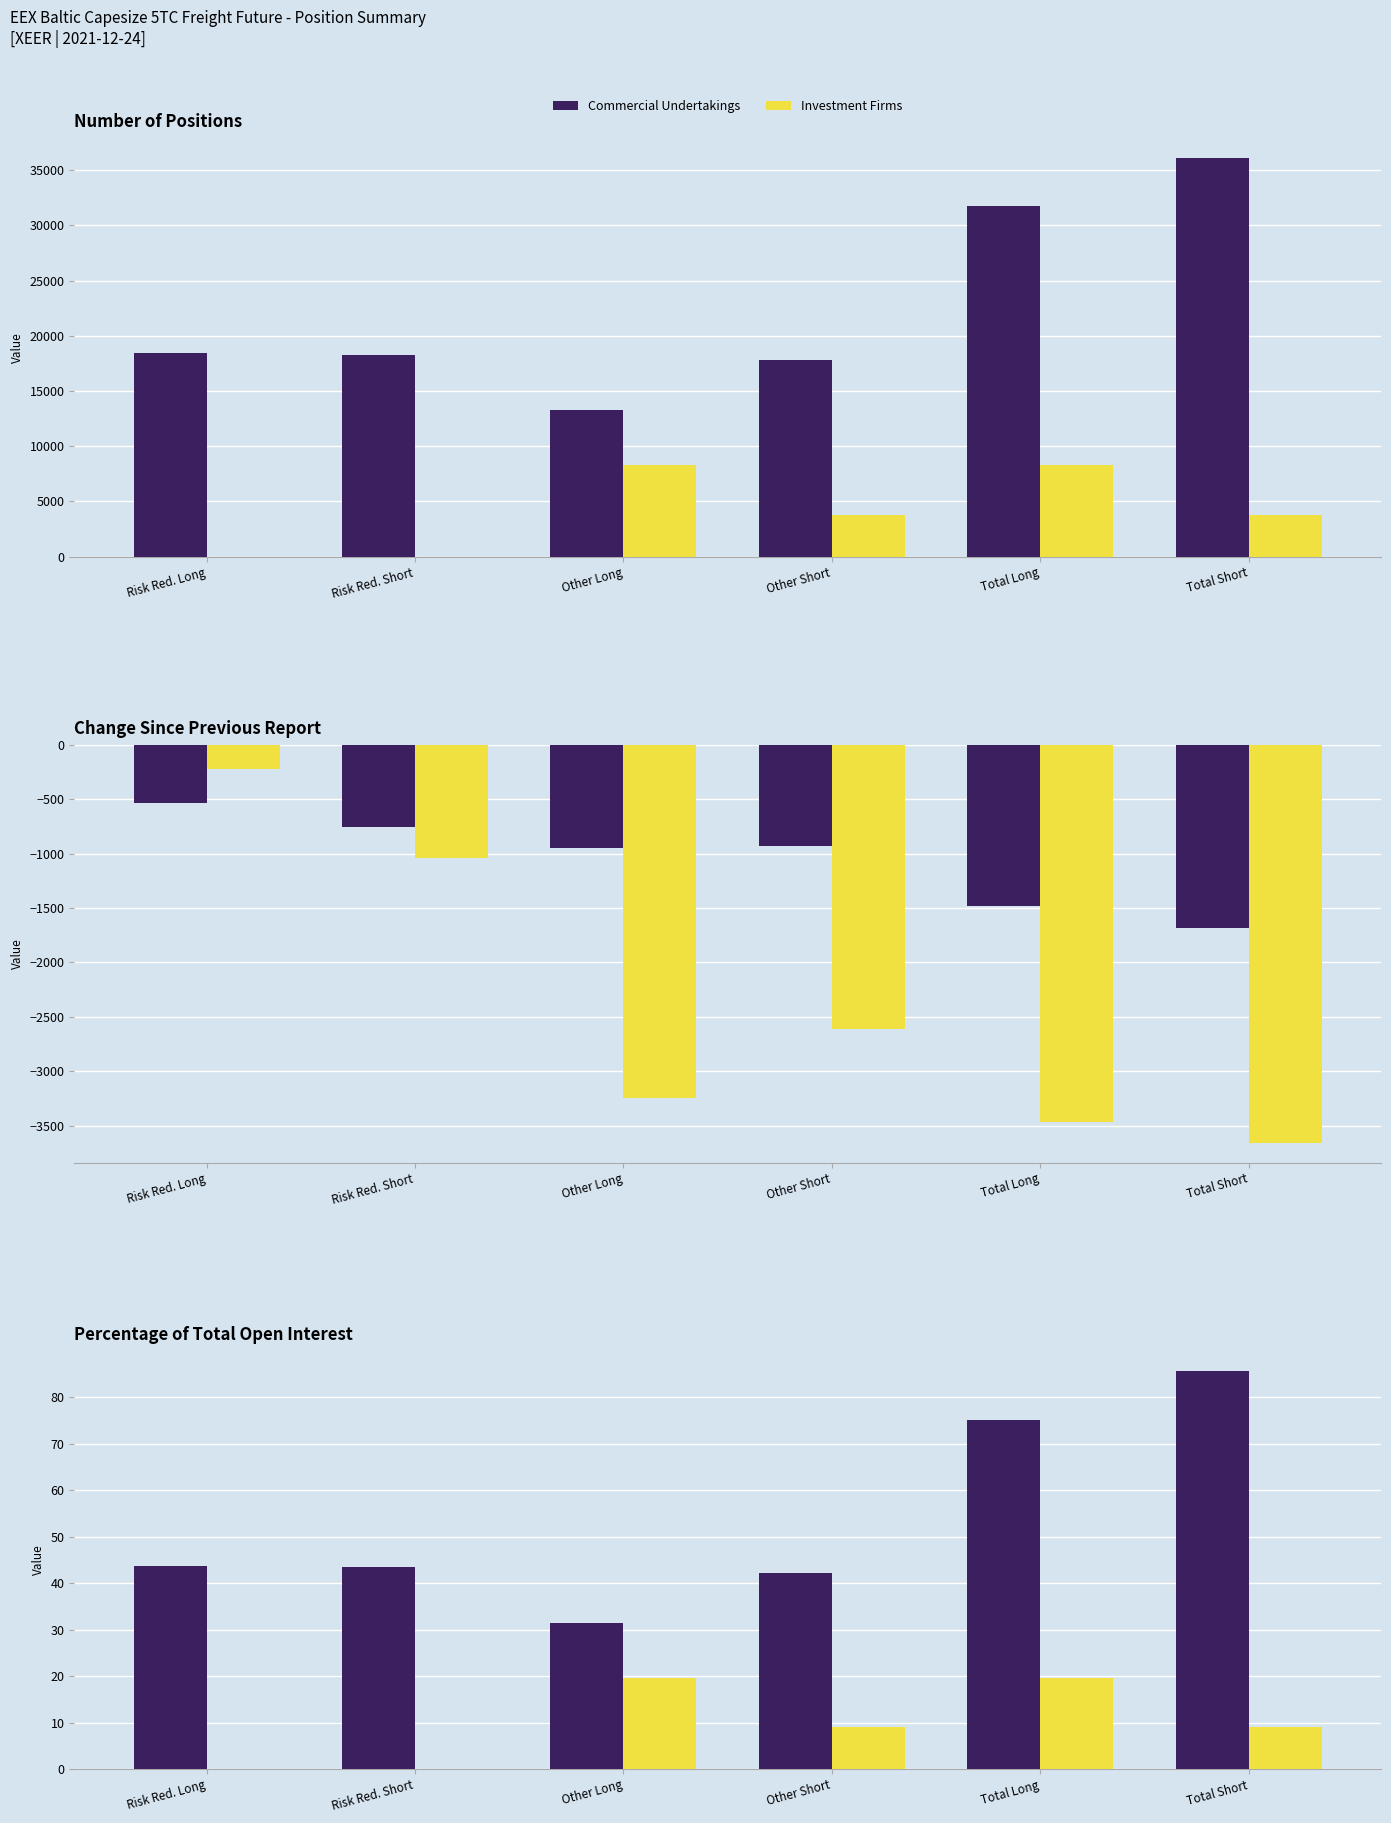

At which category is the sum across all series the highest?

Total Long